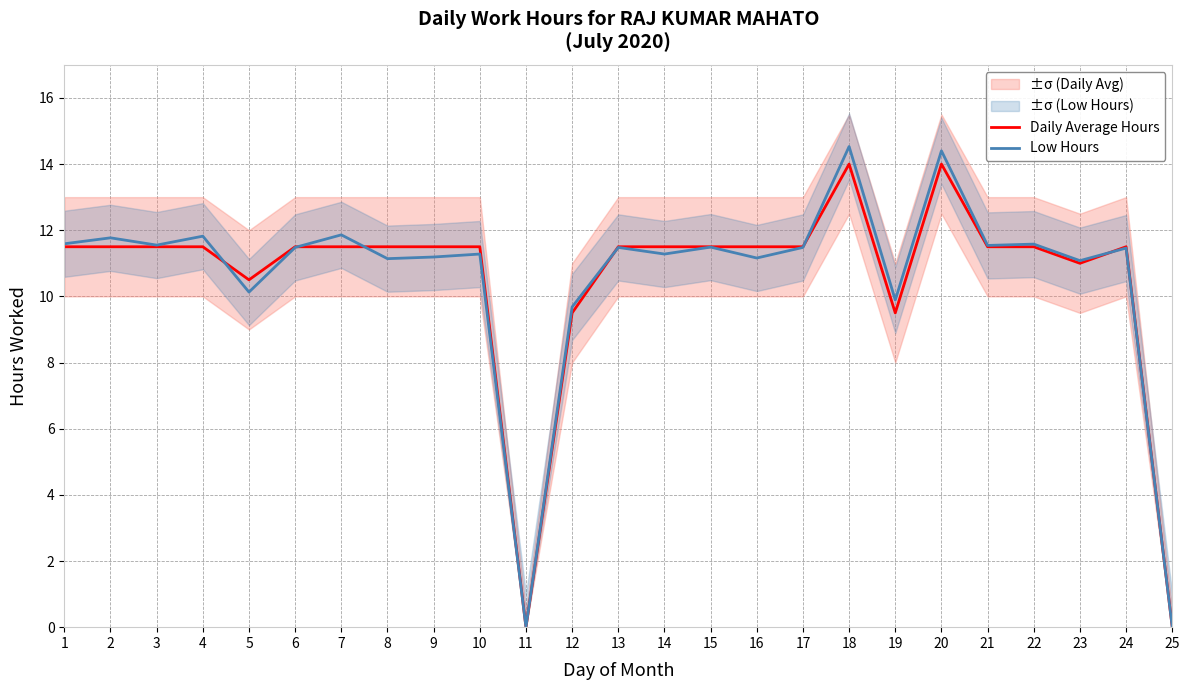

Is the value of Low Hours at 19 greater than the value of Daily Average Hours at 17?

No